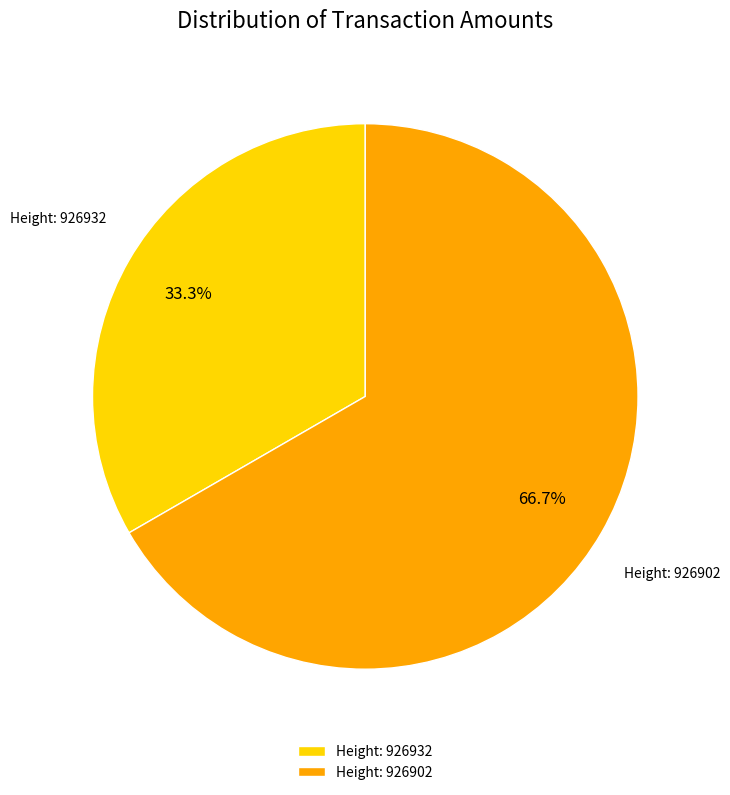

What is the majority slice?

Height: 926902